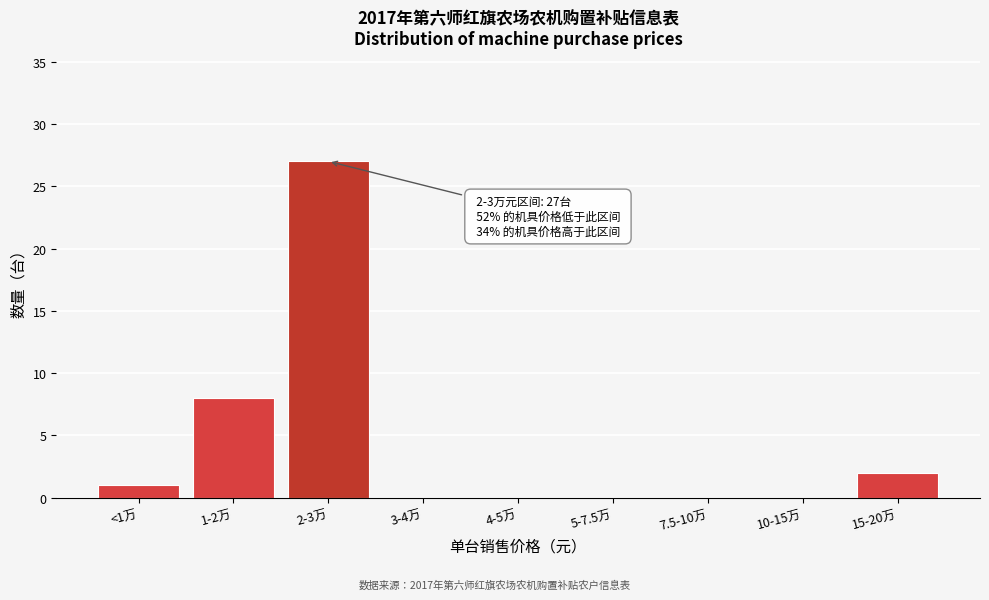

Reading left to right, extract all data points from this chart.

<1万=1	1-2万=8	2-3万=27	3-4万=0	4-5万=0	5-7.5万=0	7.5-10万=0	10-15万=0	15-20万=2